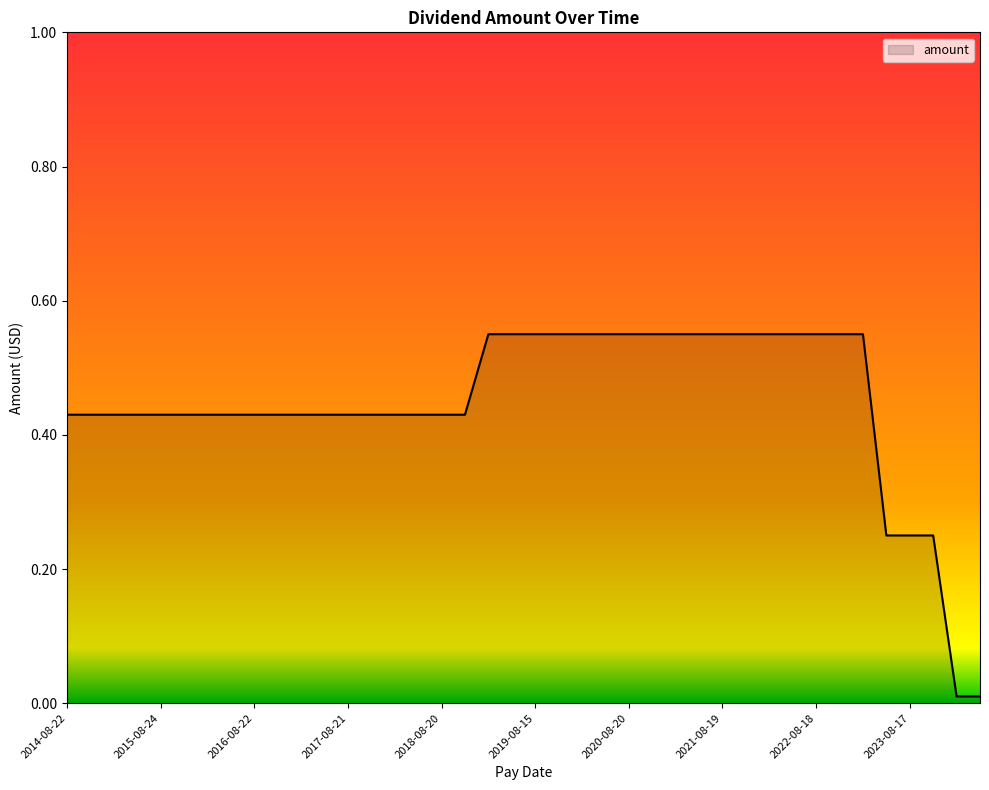

What is the sum of all values?

17.9